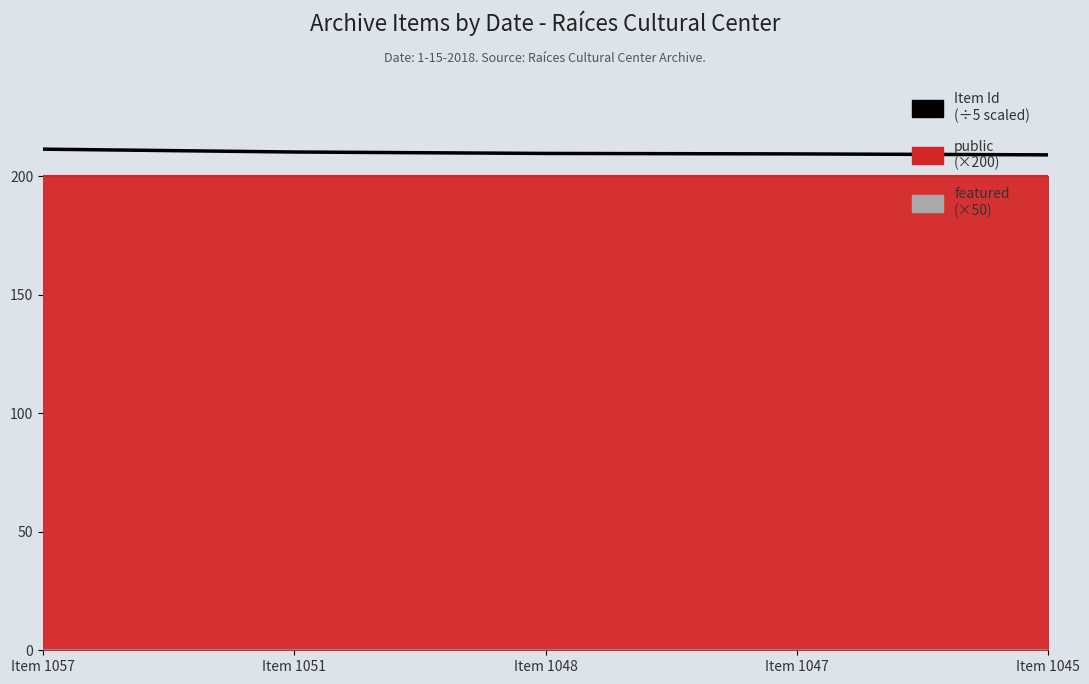

List the labels in order of value, smallest first.

Item 1045, Item 1047, Item 1048, Item 1051, Item 1057